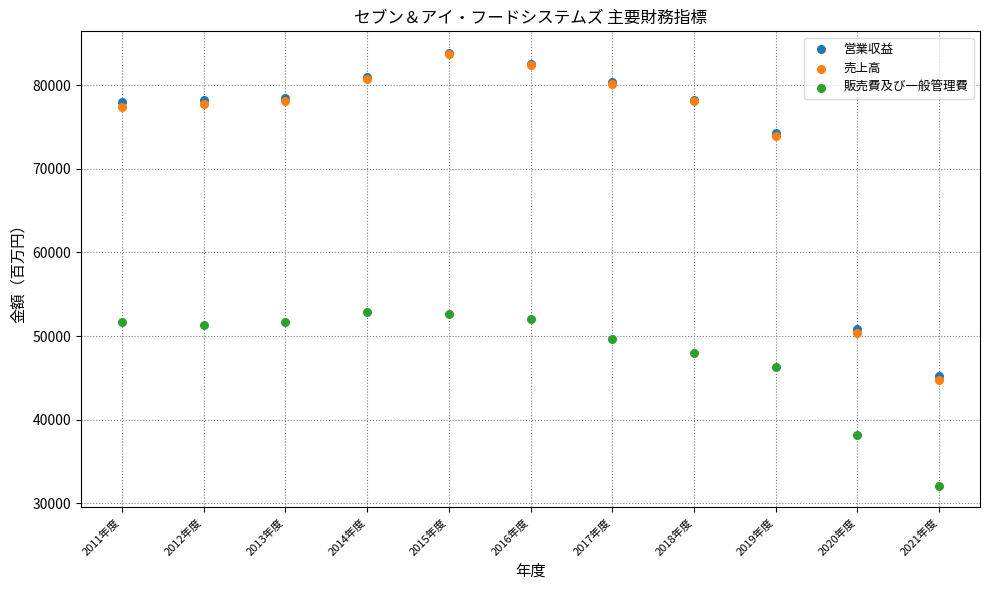

What are all the series names shown in the legend?

営業収益, 売上高, 販売費及び一般管理費